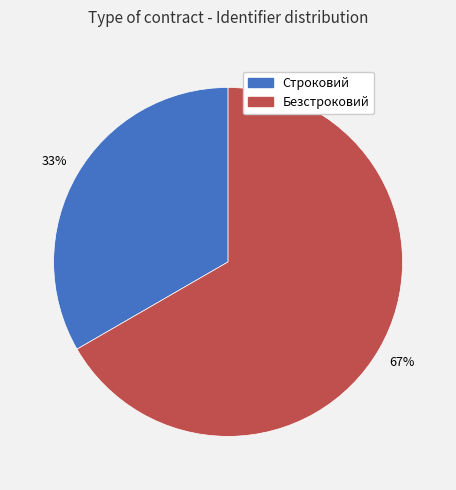

What is the largest slice in the pie chart?

Безстроковий